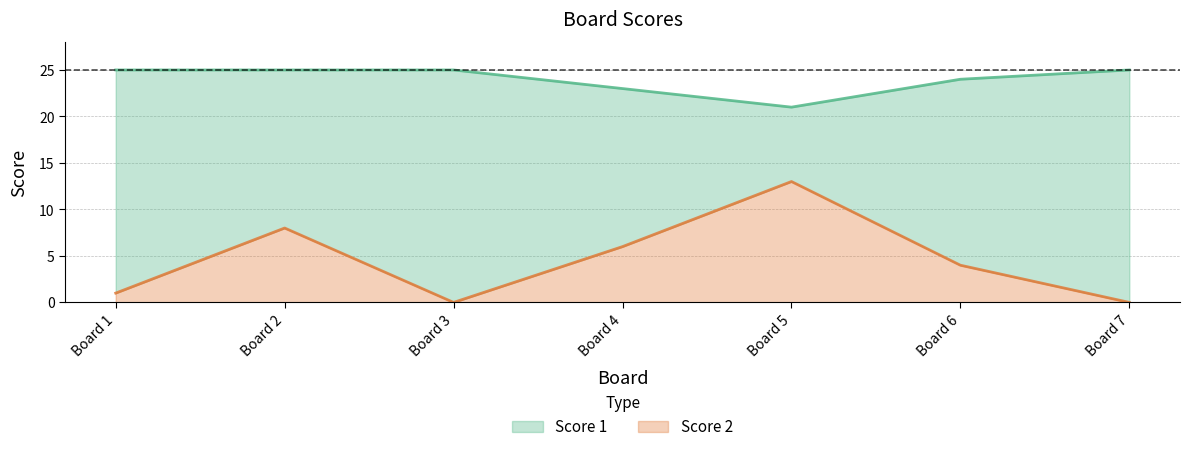

What is the difference between the maximum and second lowest values in the Score 2 series?

13